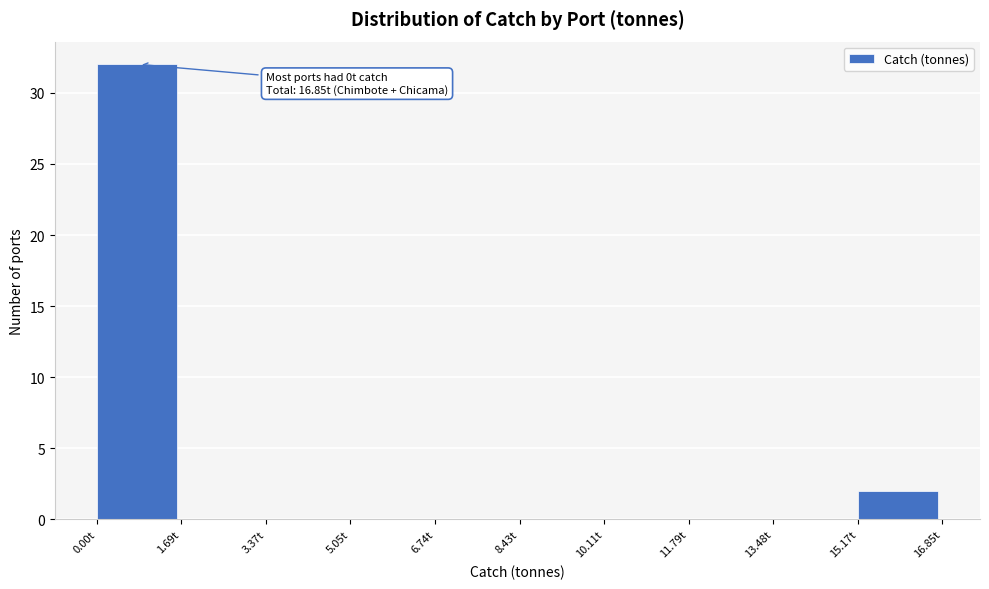

Over which range of the x-axis is the bar tallest?

0.0 to 1.6